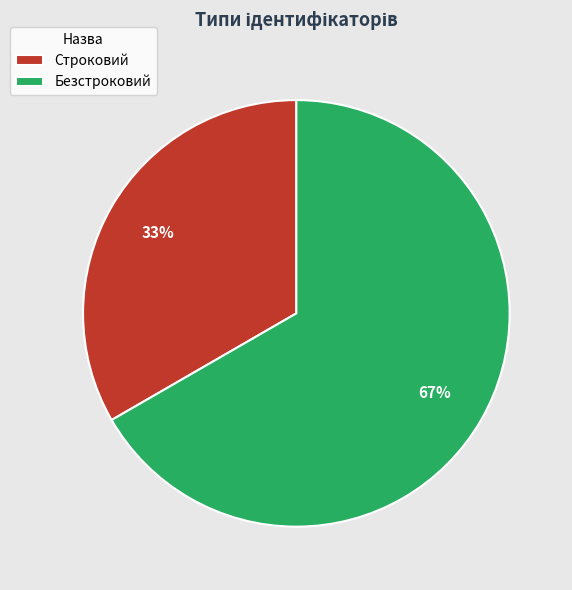

Does any single category account for the majority?

Yes